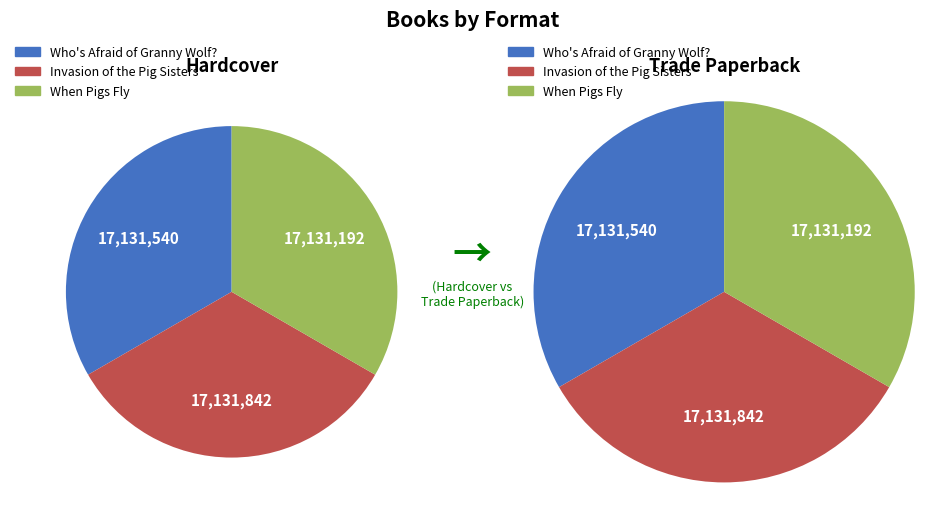

Combined, what portion of the pie is When Pigs Fly and Who's Afraid of Granny Wolf??

66.7%